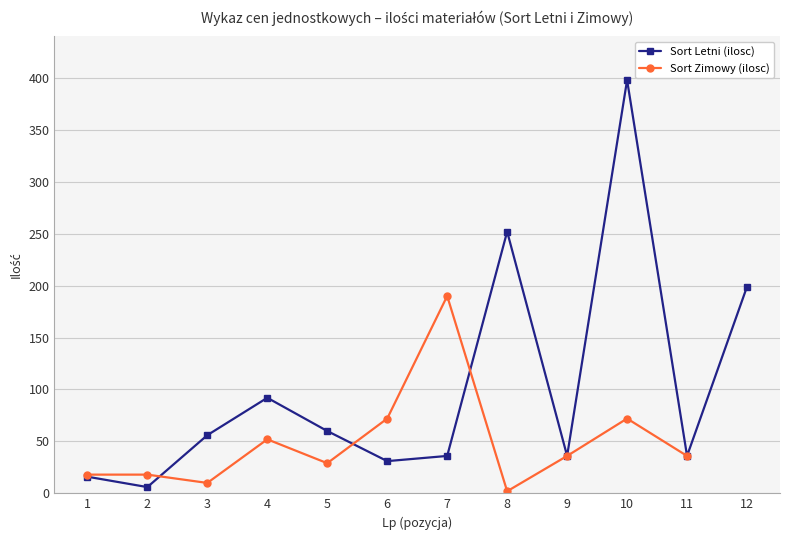

What are all the series names shown in the legend?

Sort Letni (ilosc), Sort Zimowy (ilosc)